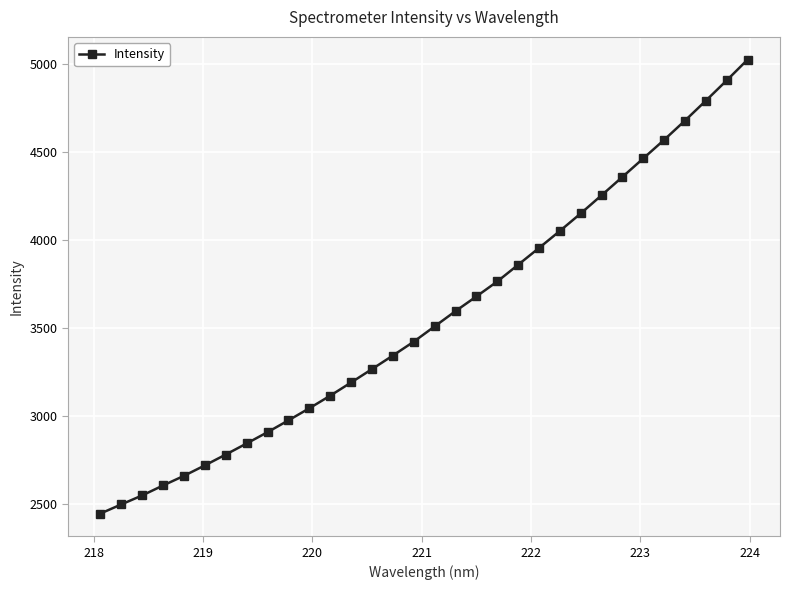

How many data points are less than 3508?

16